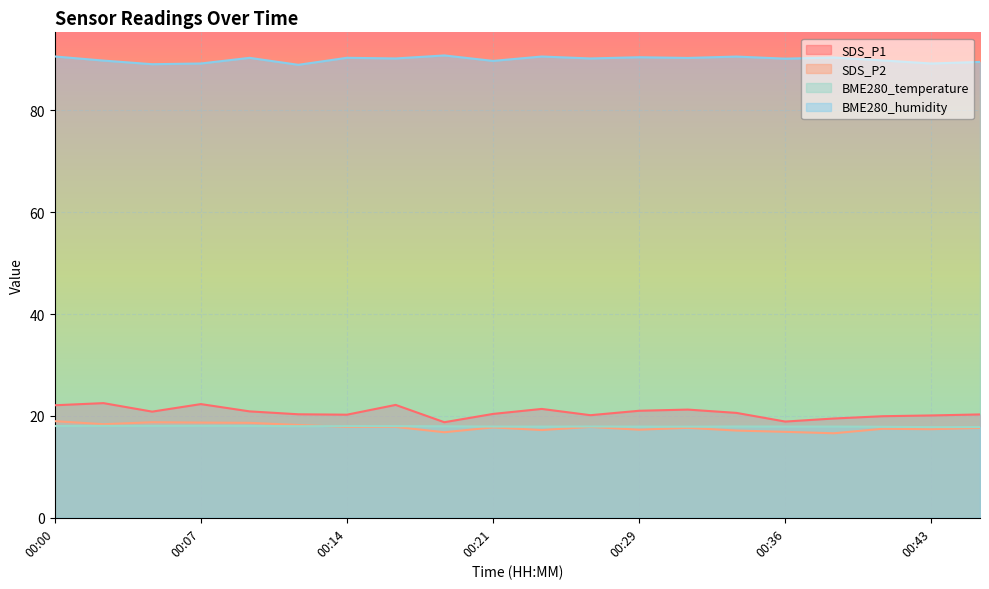

Between 00:46 and 00:34, which is larger?

00:34